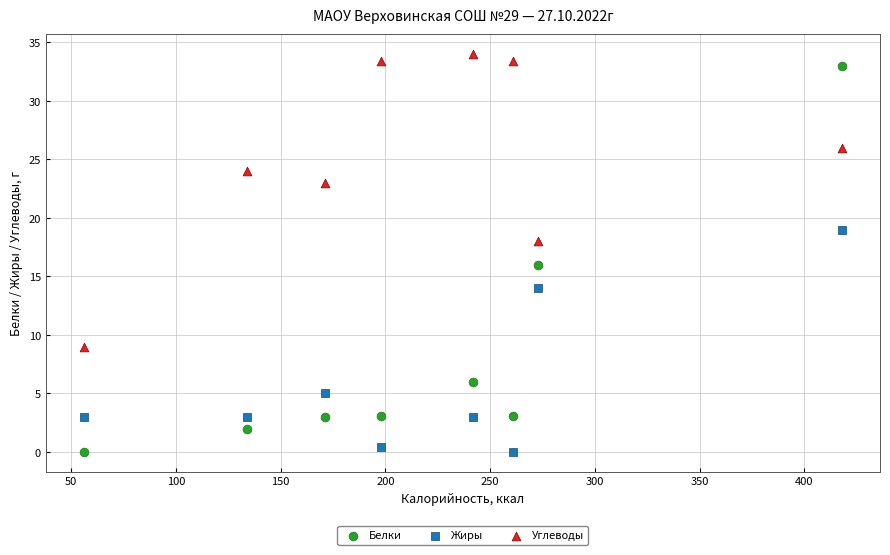

Across all data points, what is the range of X values (max minus min)?

362.0